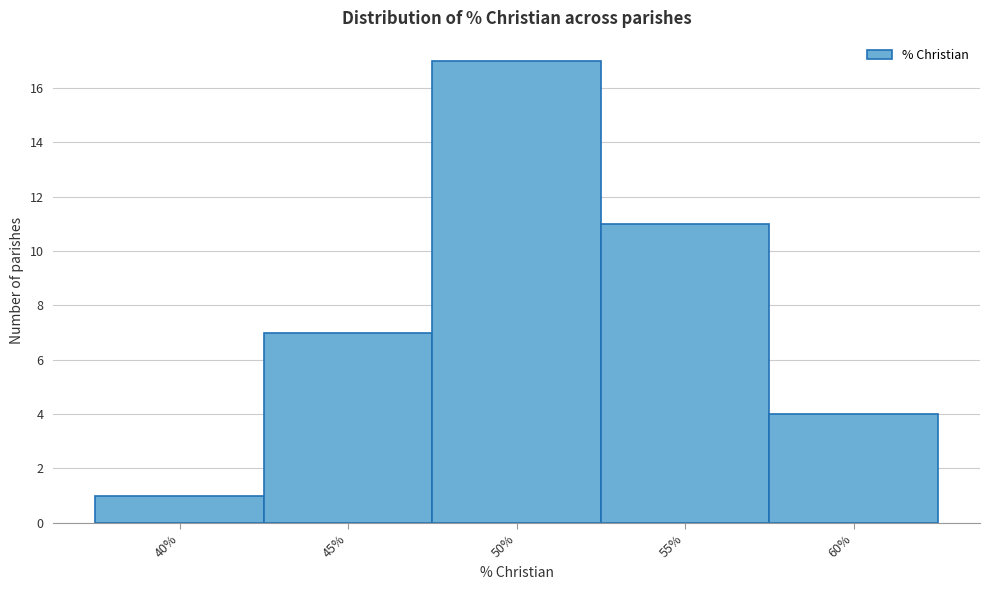

Reading left to right, list all the values displayed in this chart.

40%=1	45%=7	50%=17	55%=11	60%=4